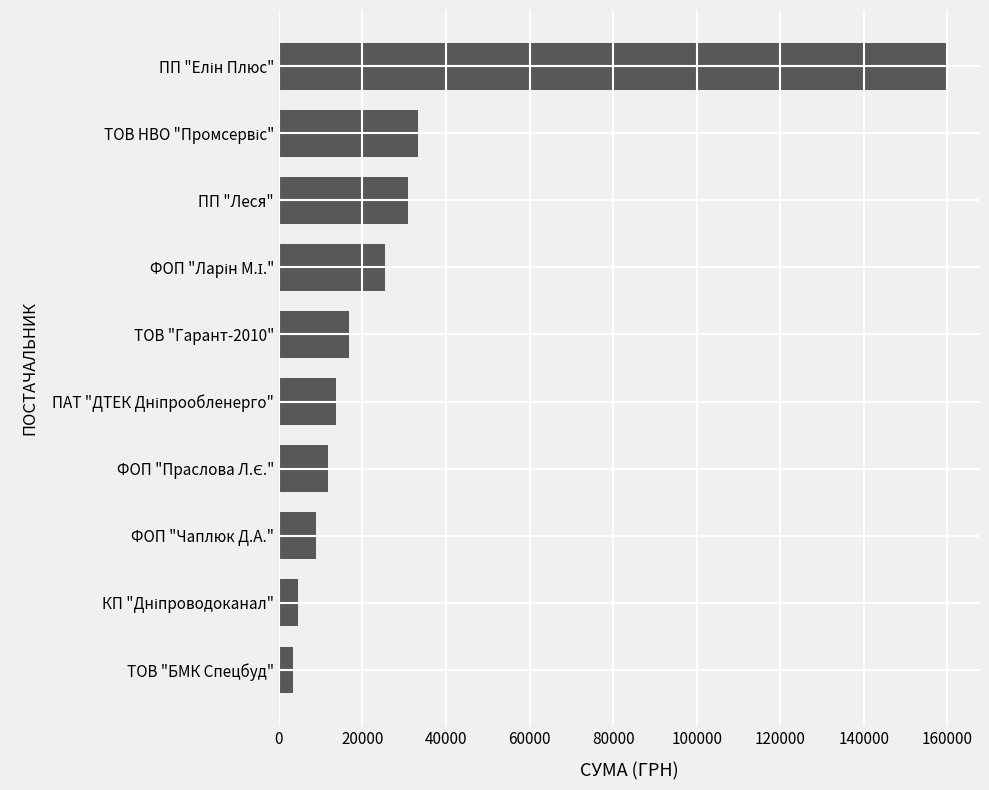

How many data points does each series have?

10